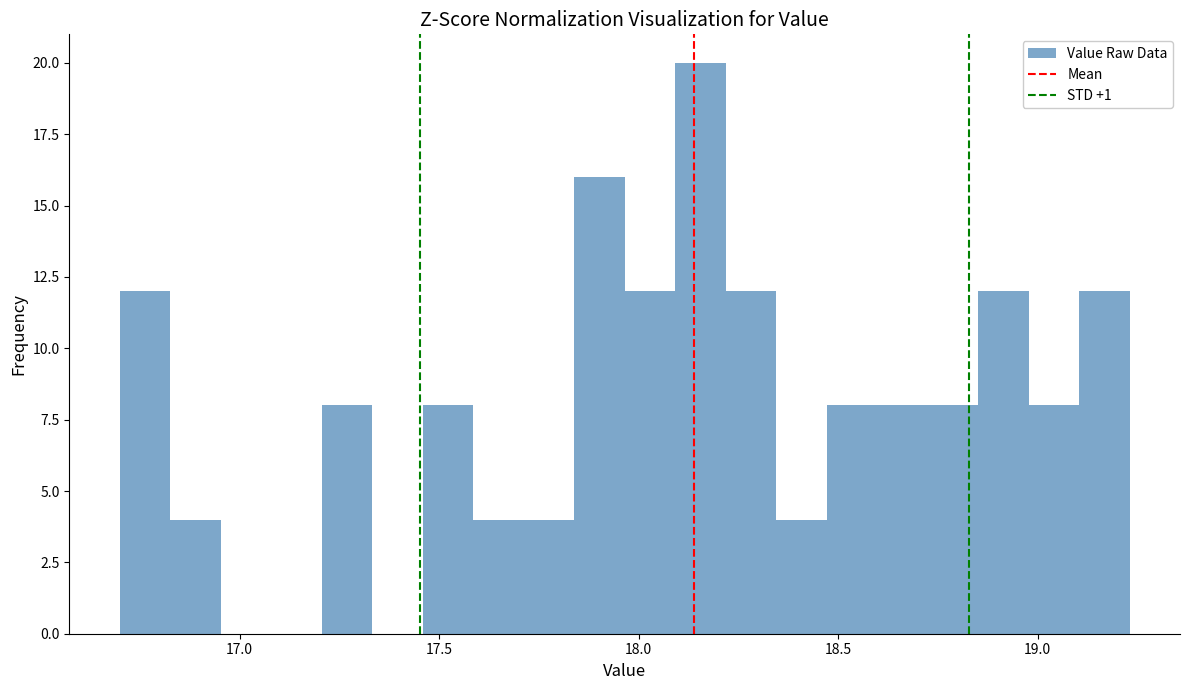

Read against the x-axis, roughly where is the centre of the tallest bar?

18.15